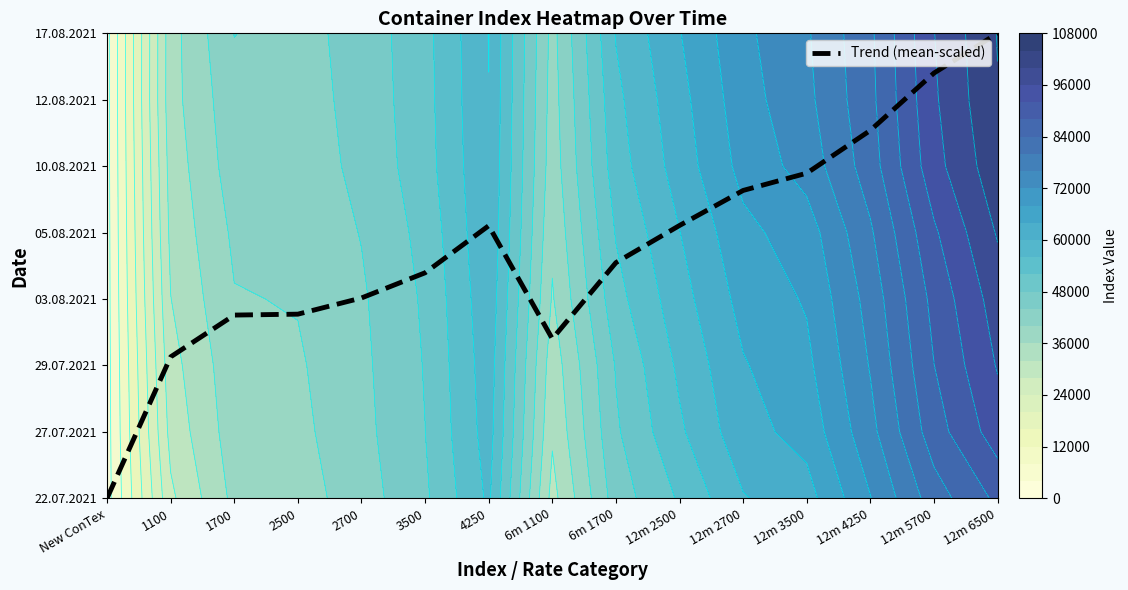

Rank the categories by value from highest to lowest.

12m 6500, 12m 5700, 12m 4250, 12m 3500, 12m 2700, 12m 2500, 4250, 6m 1700, 3500, 2700, 2500, 1700, 6m 1100, 1100, New ConTex